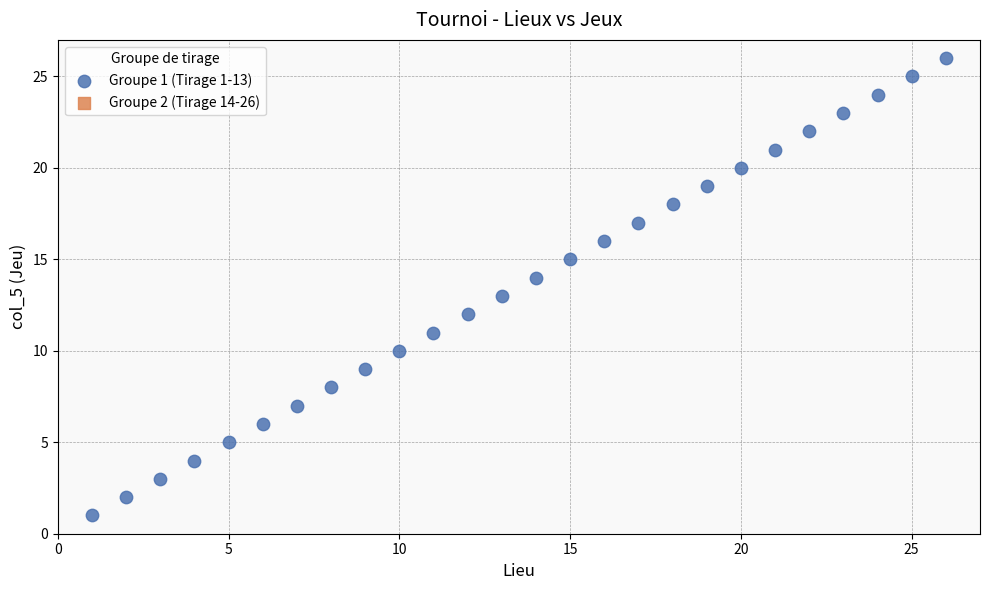

What is the range of Y values (max minus min)?

25